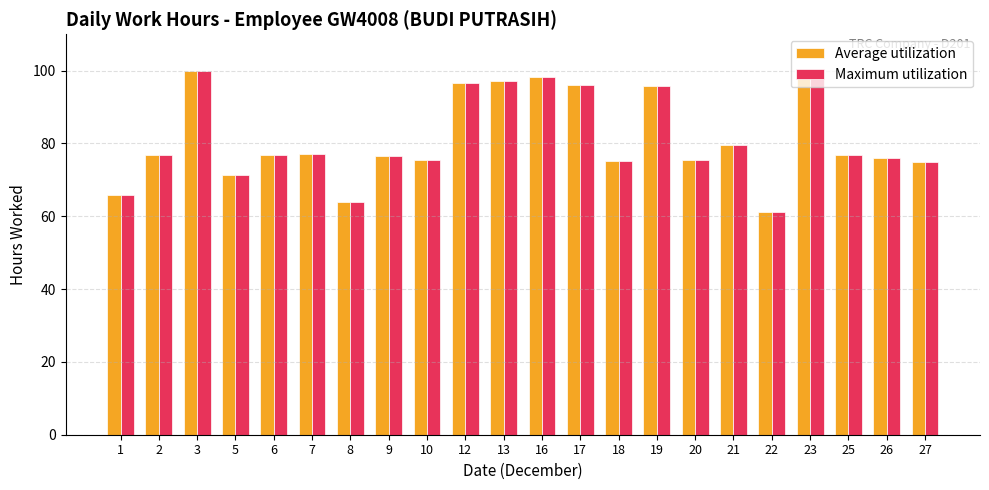

What is the difference between the maximum and minimum values in the Average utilization series?

38.8